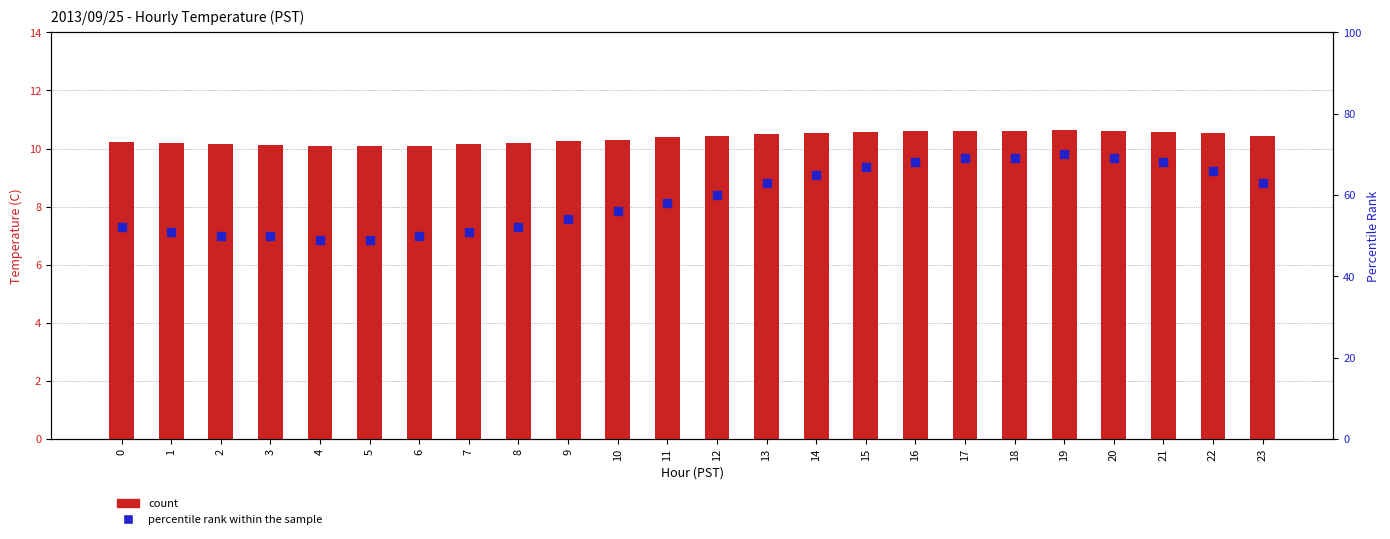

What are all the series names shown in the legend?

count, percentile rank within the sample